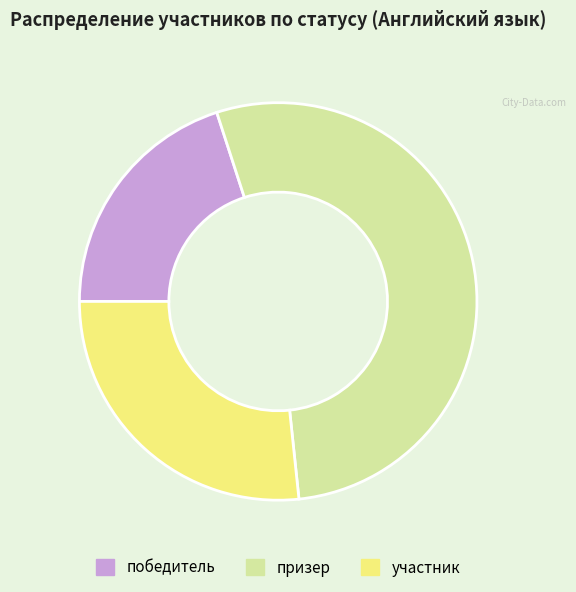

Which category has the biggest portion of the pie?

призер